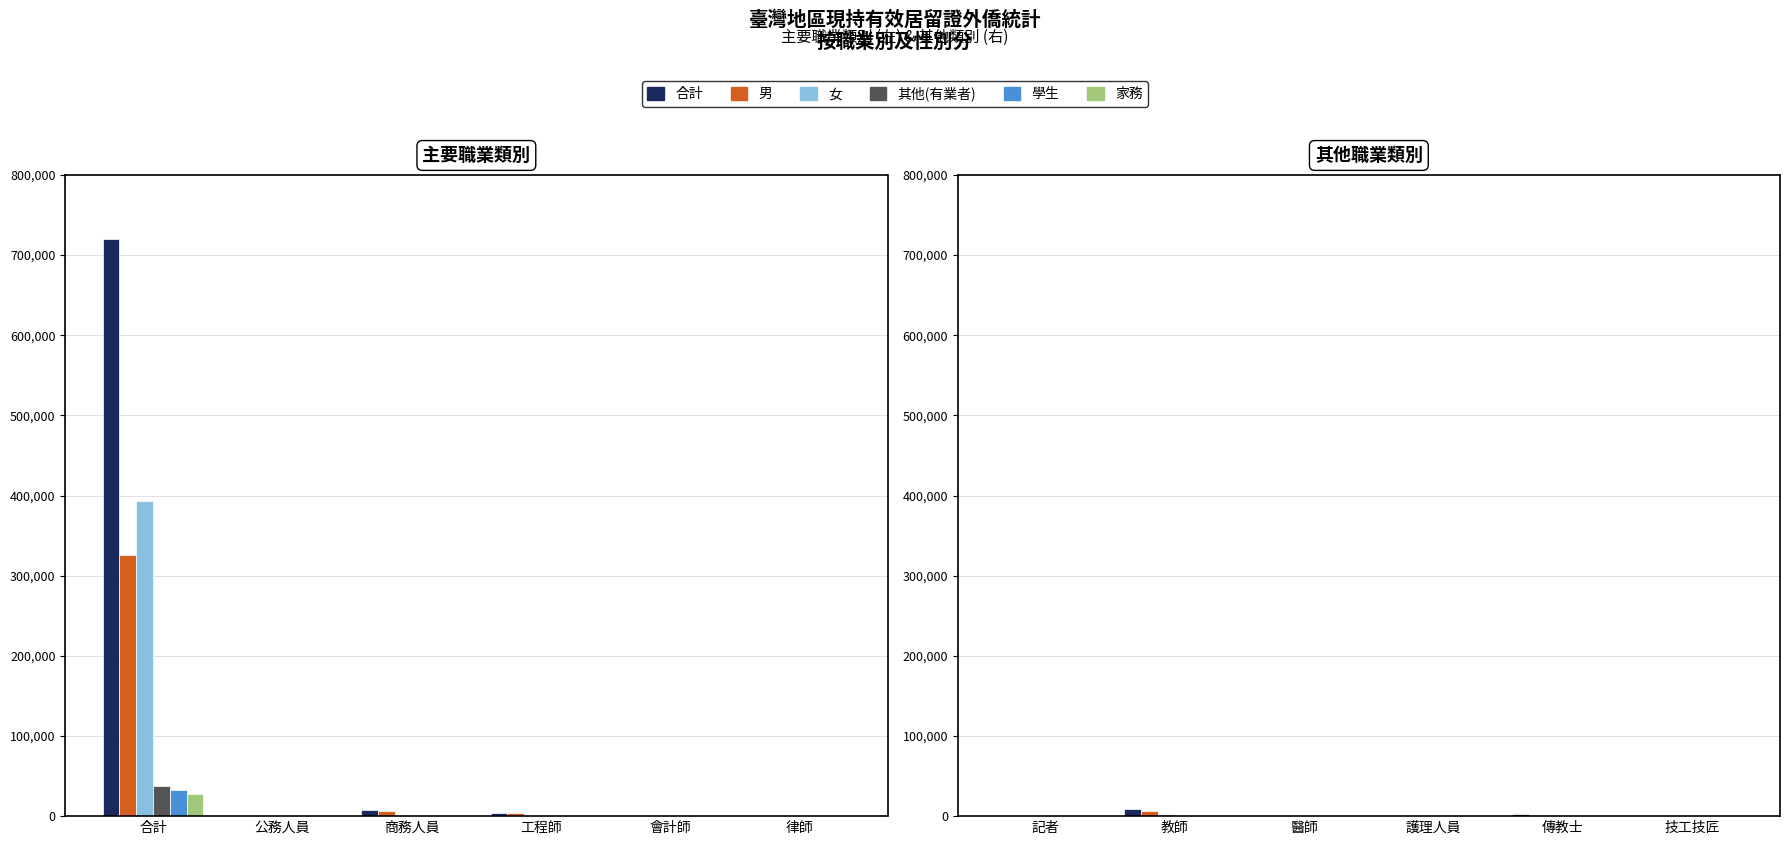

What is the sum of the 女 values at 技工技匠 and 護理人員?

100